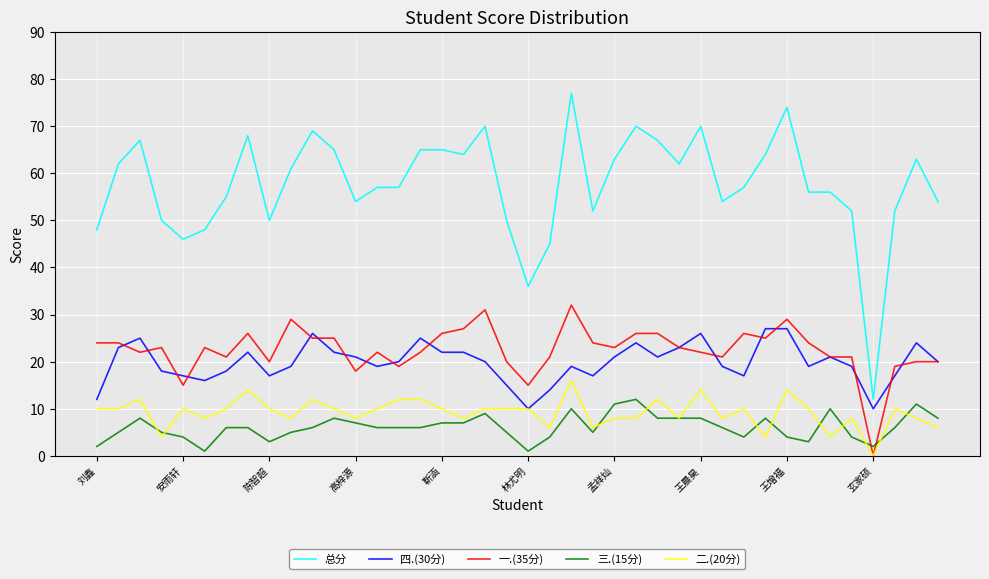

What is the highest value of the 四.(30分) series?

27